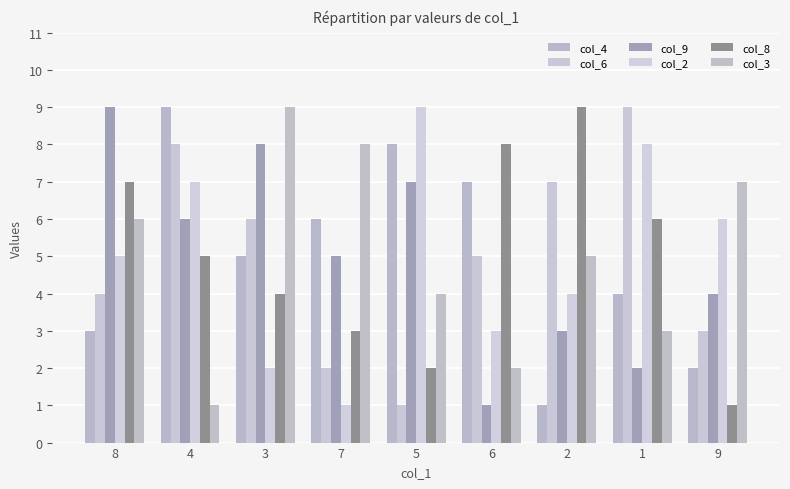

True or false: col_6 has a value of 6 at 8.

False